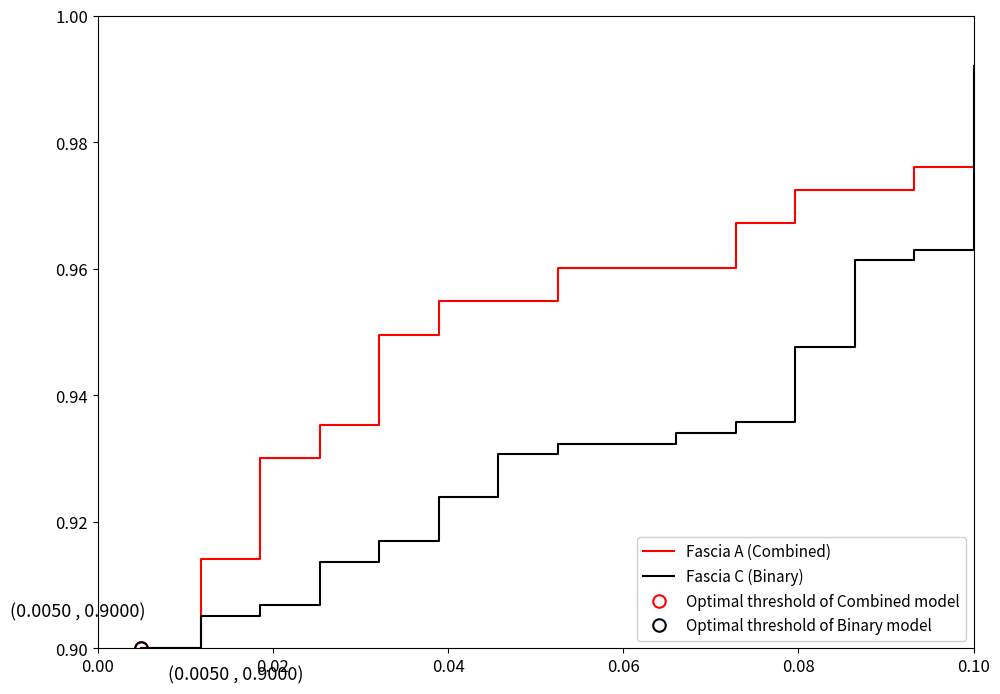

True or false: Fascia C (Binary) and Fascia A (Combined) cross at least once.

False